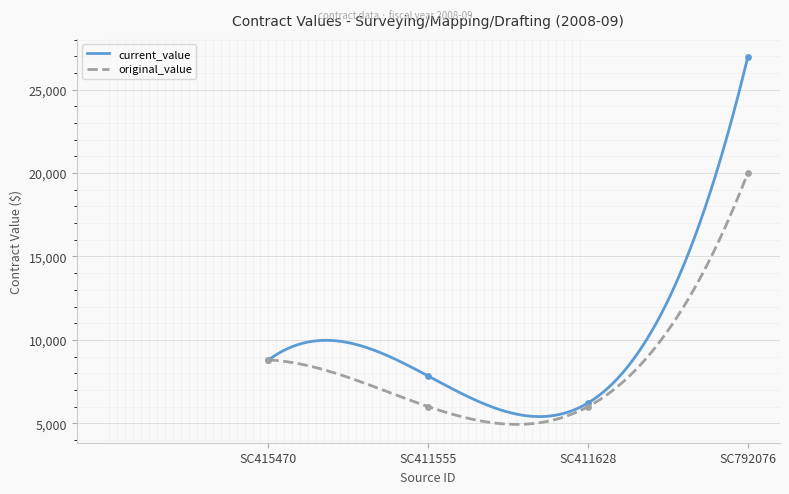

At which category is the sum across all series the highest?

SC792076